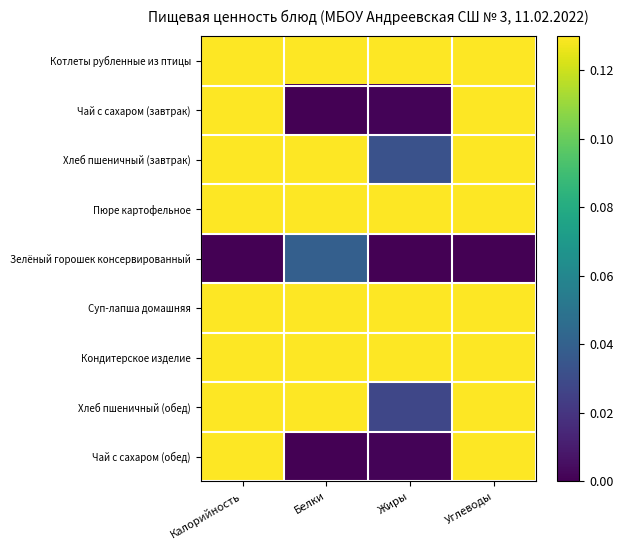

What is the spread (max minus min) of values at Углеводы?

1.0